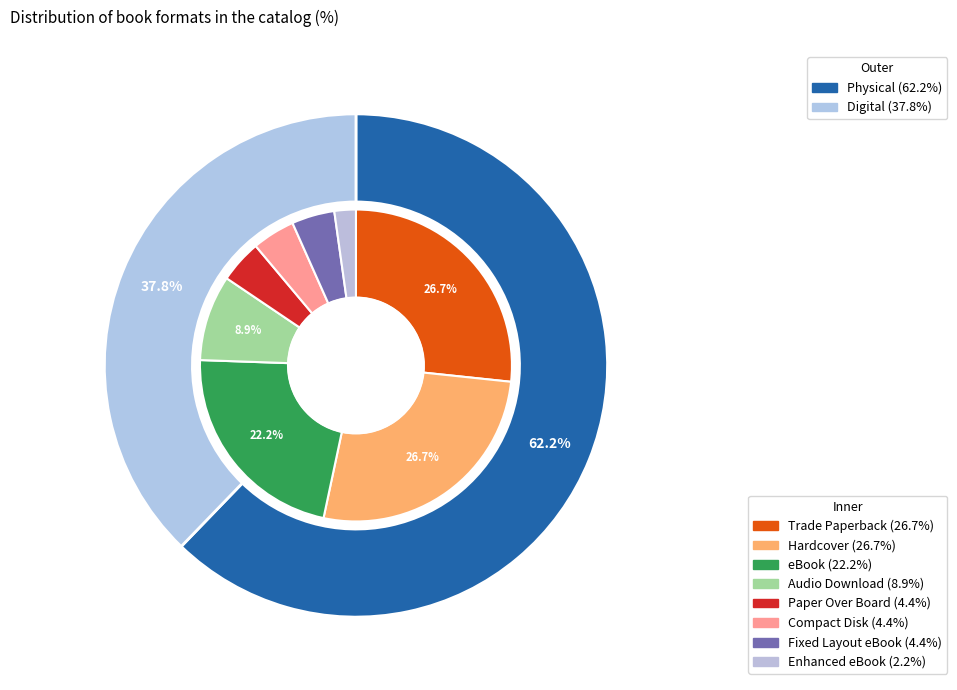

Is the sum of Audio Download and Paper Over Board greater than half?

No